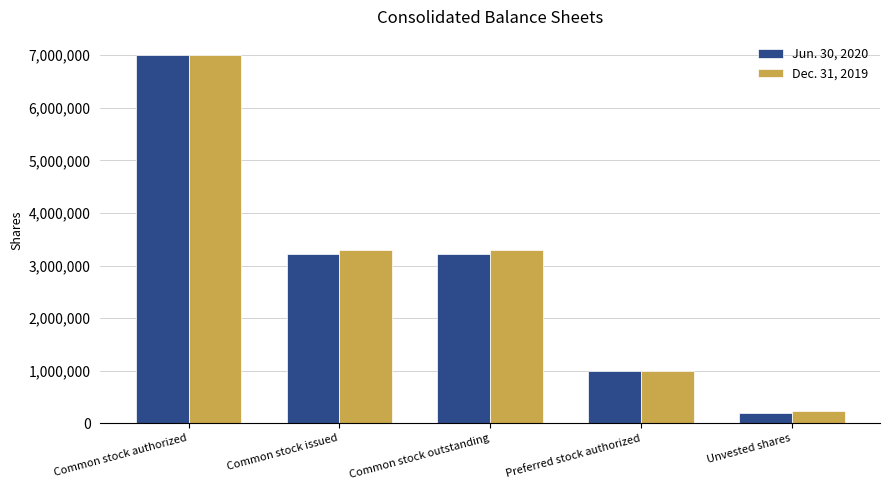

Which series has the widest spread of values?

Jun. 30, 2020